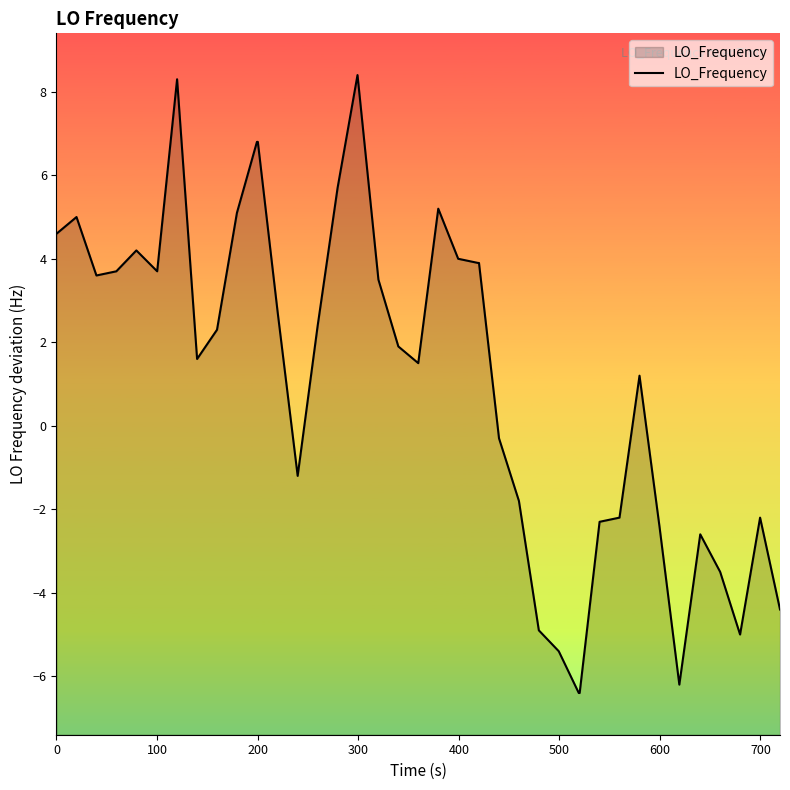

How many interior local peaks (higher than both neighbors) does the data have?

8